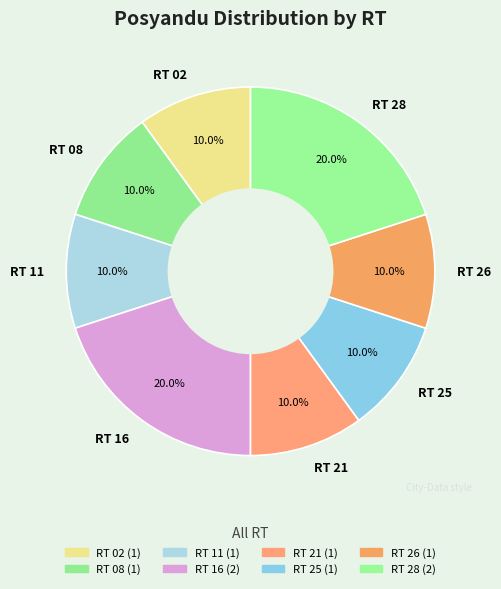

Does RT 08 account for over 50% of the chart?

No